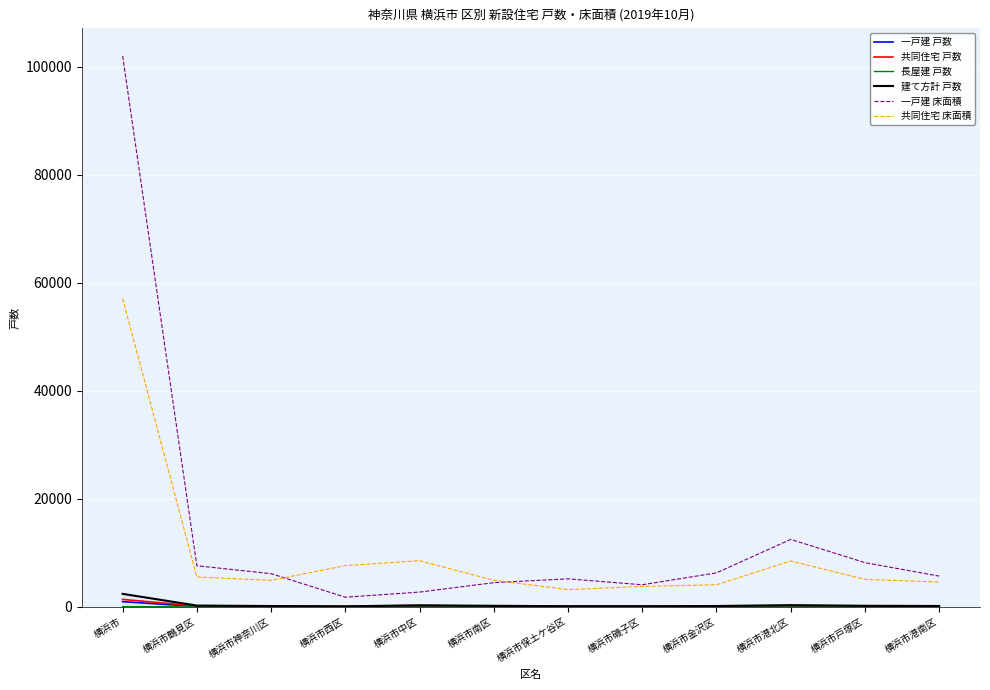

Is the value of 建て方計 戸数 at 横浜市戸塚区 greater than the value of 長屋建 戸数 at 横浜市保土ケ谷区?

Yes